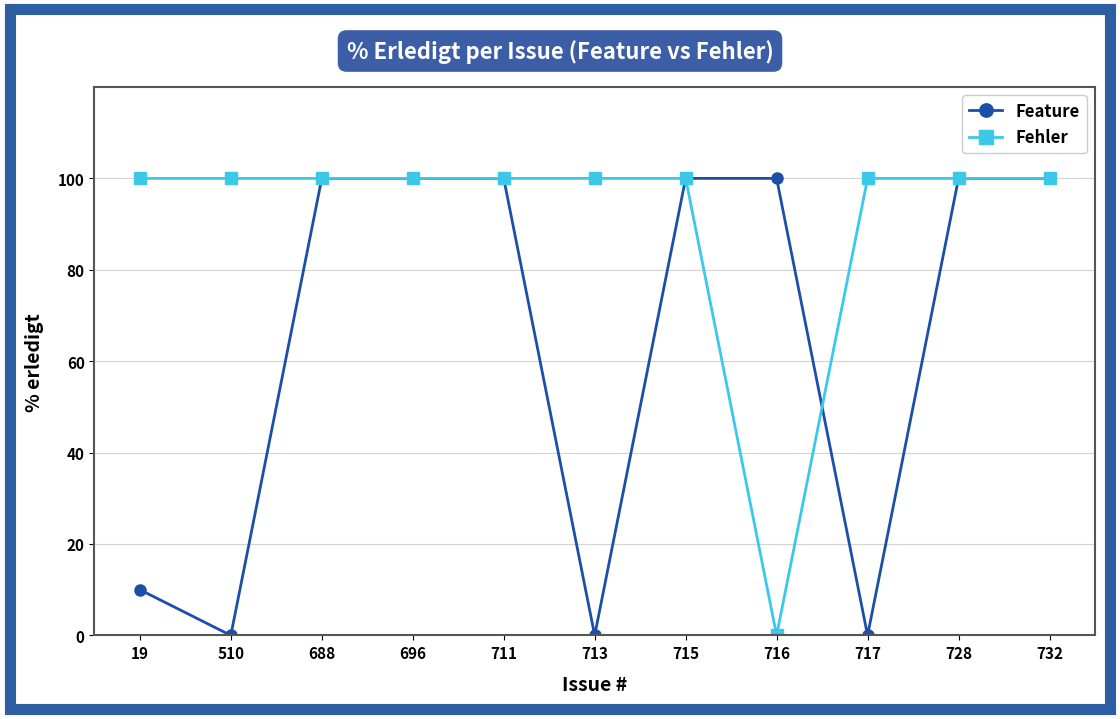

Is it true that Fehler equals 62 at 715?

False